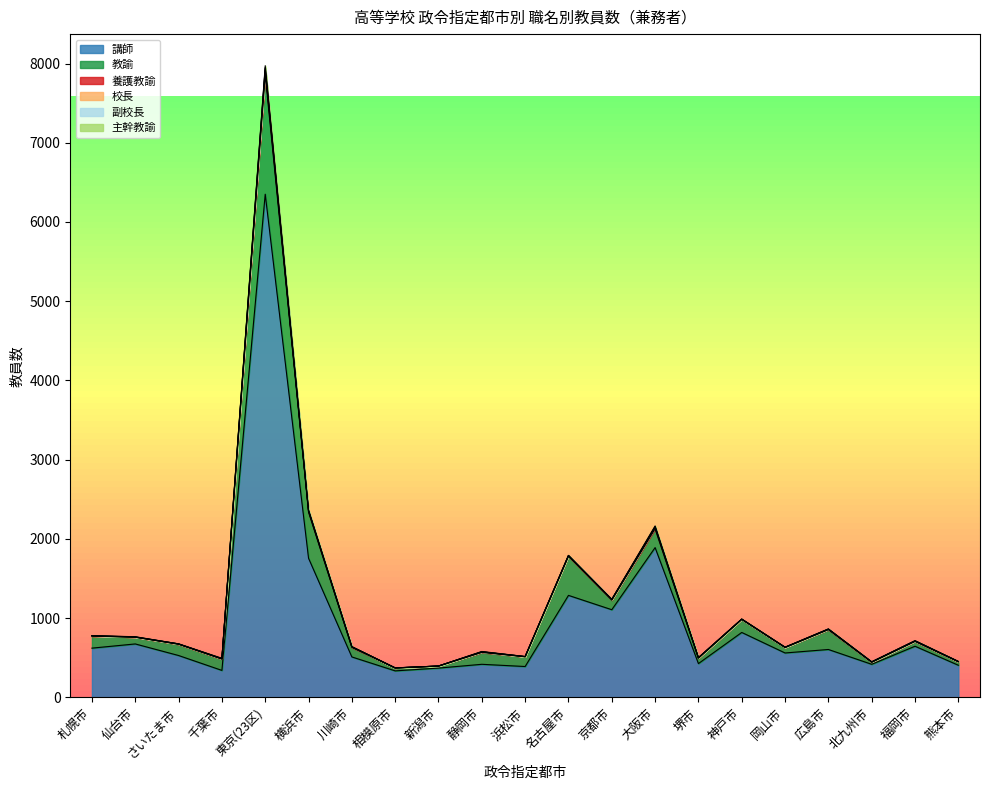

Is it true that 副校長 equals 2 at 仙台市?

True